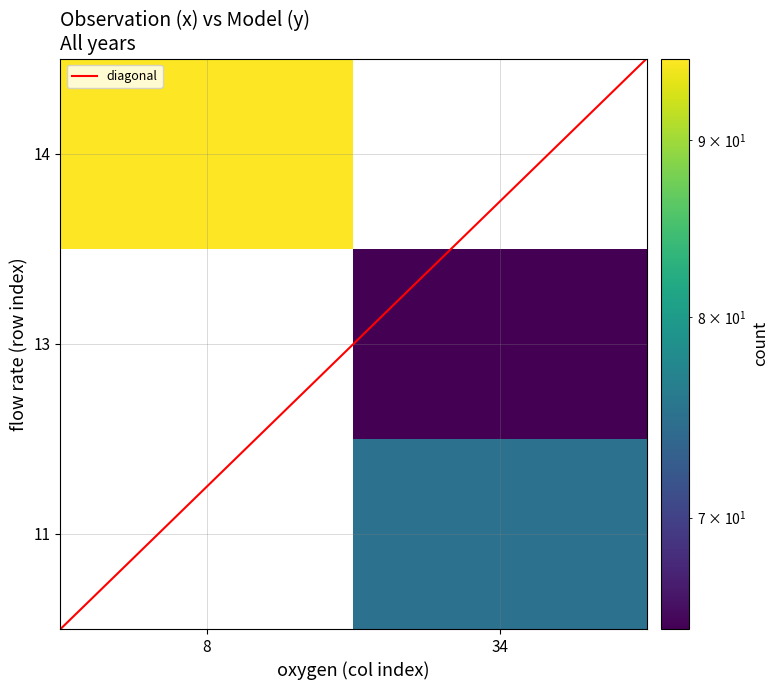

Which series has the largest total across all categories?

diagonal